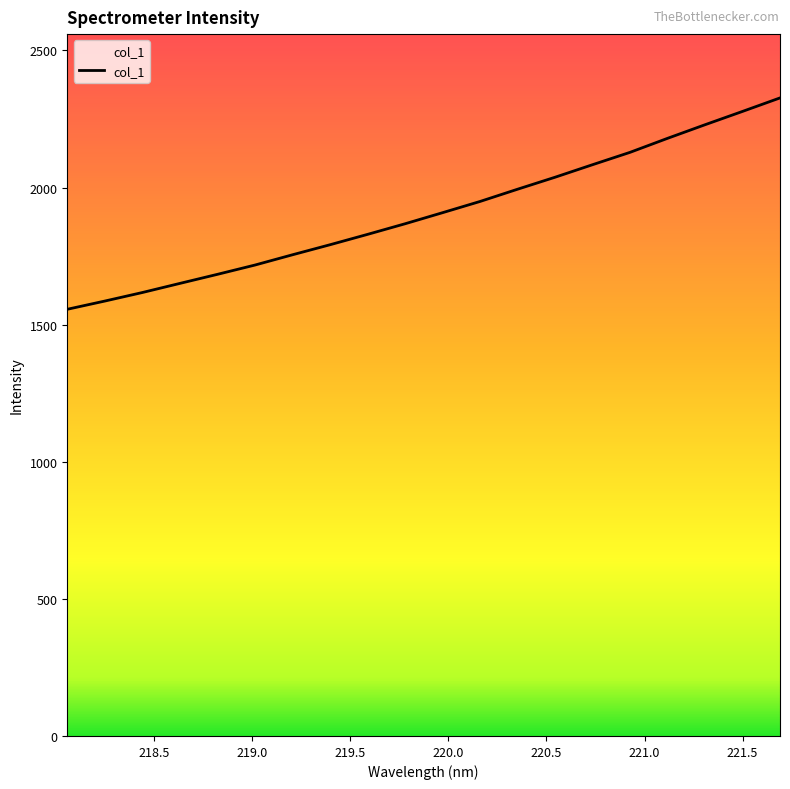

What is the difference between the maximum and minimum values?

770.8